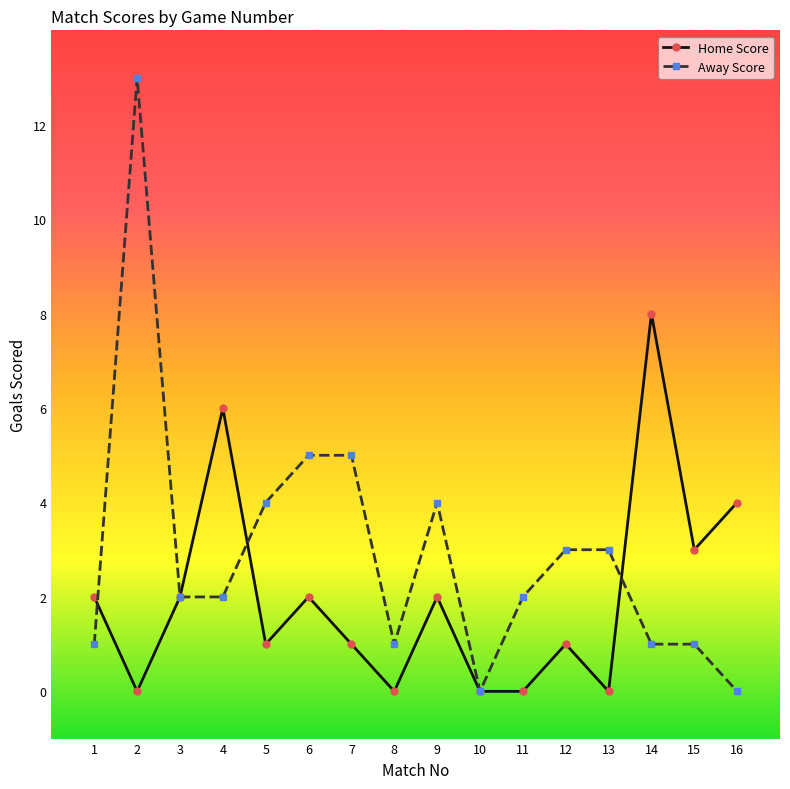

Where is the first local maximum for Away Score?

2